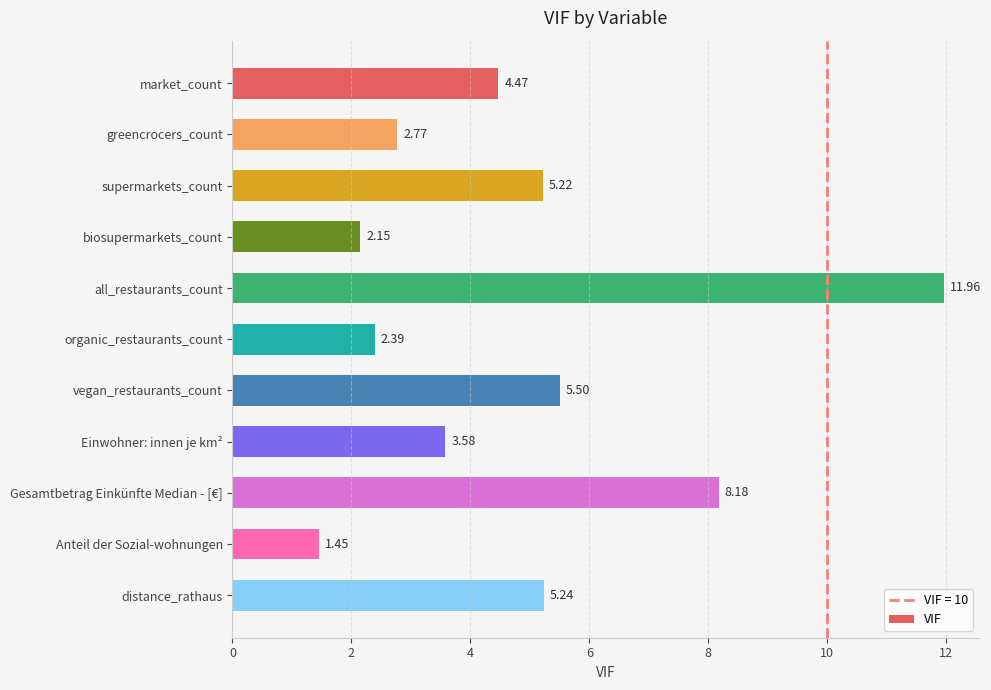

What is the label of the 8th bar from the bottom?

biosupermarkets_count